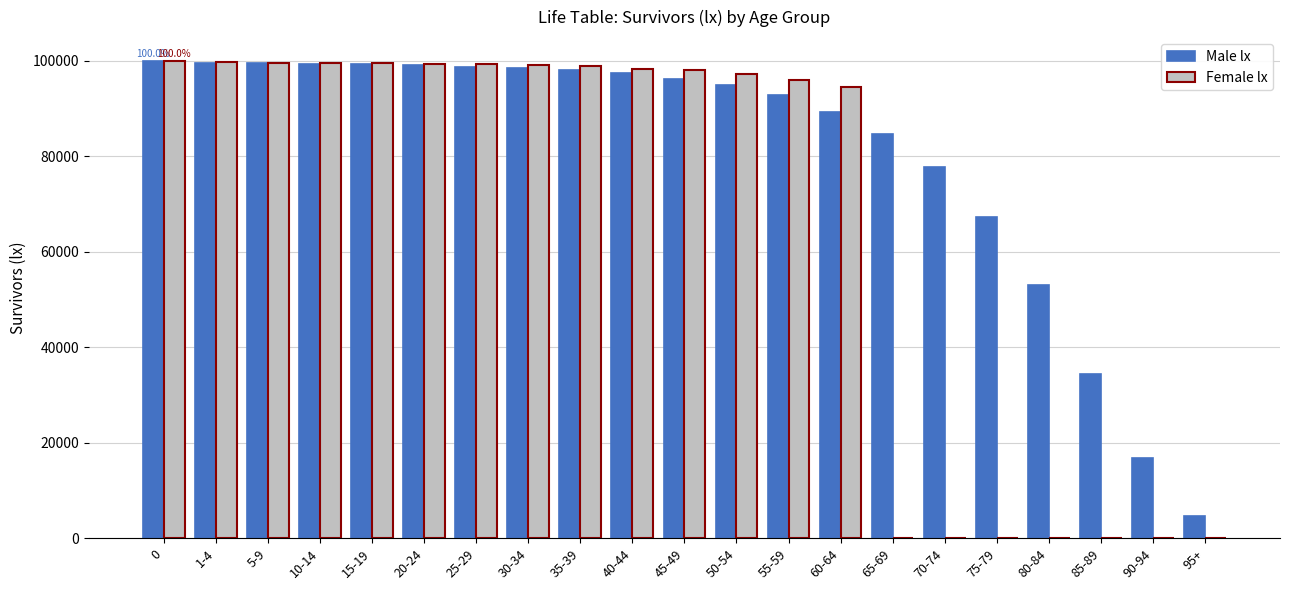

Which series has the largest total across all categories?

Male lx